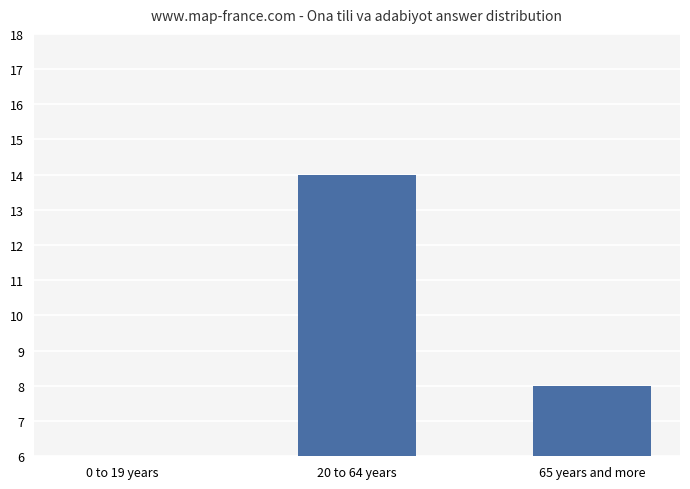

Which category has the highest value across all series?

20 to 64 years